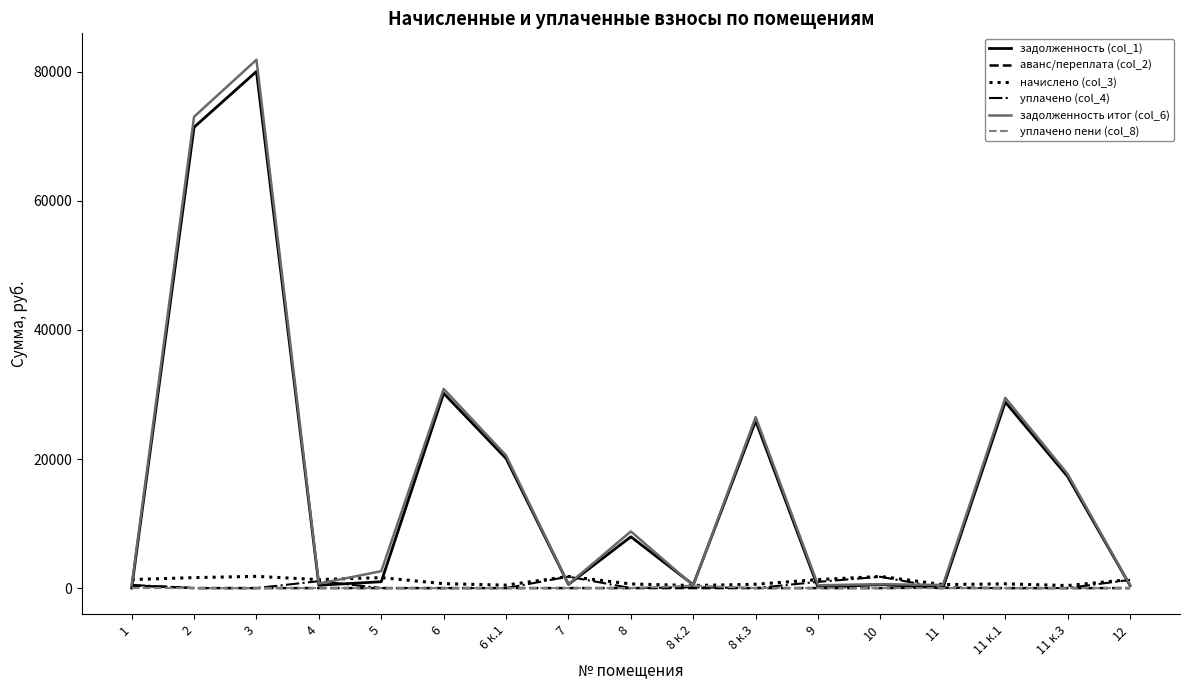

What is the greatest value displayed?

81880.3